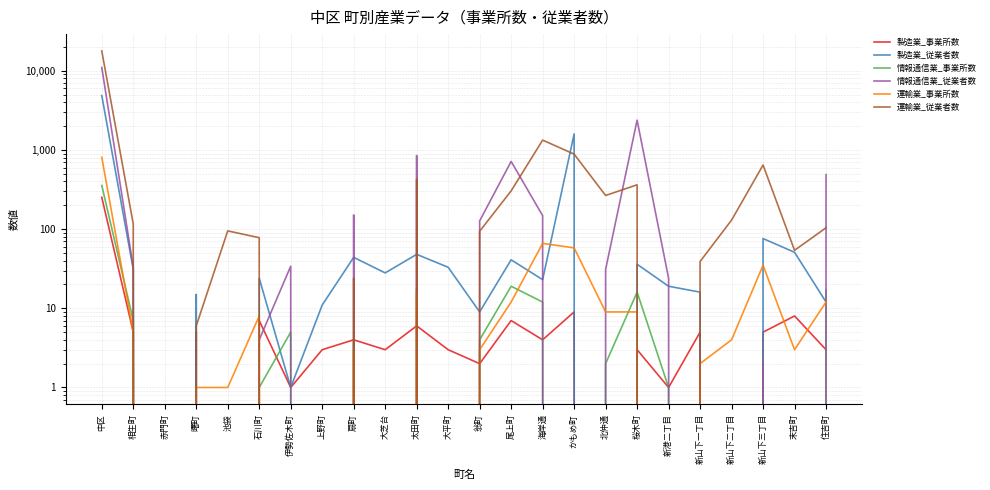

True or false: 情報通信業_従業者数 and 運輸業_事業所数 cross at least once.

True